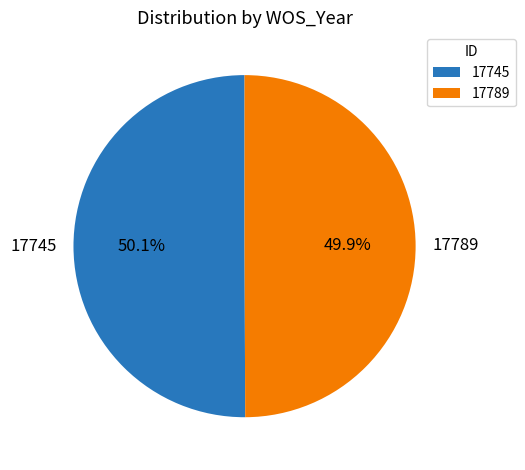

What is the total percentage of 17745 and 17789?

100.0%